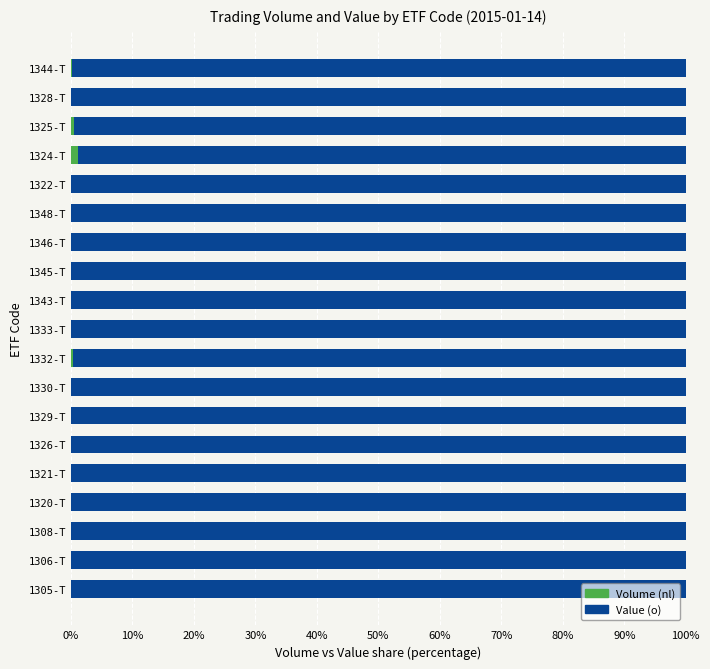

What is the sum of all Volume (nl) values?

2.6